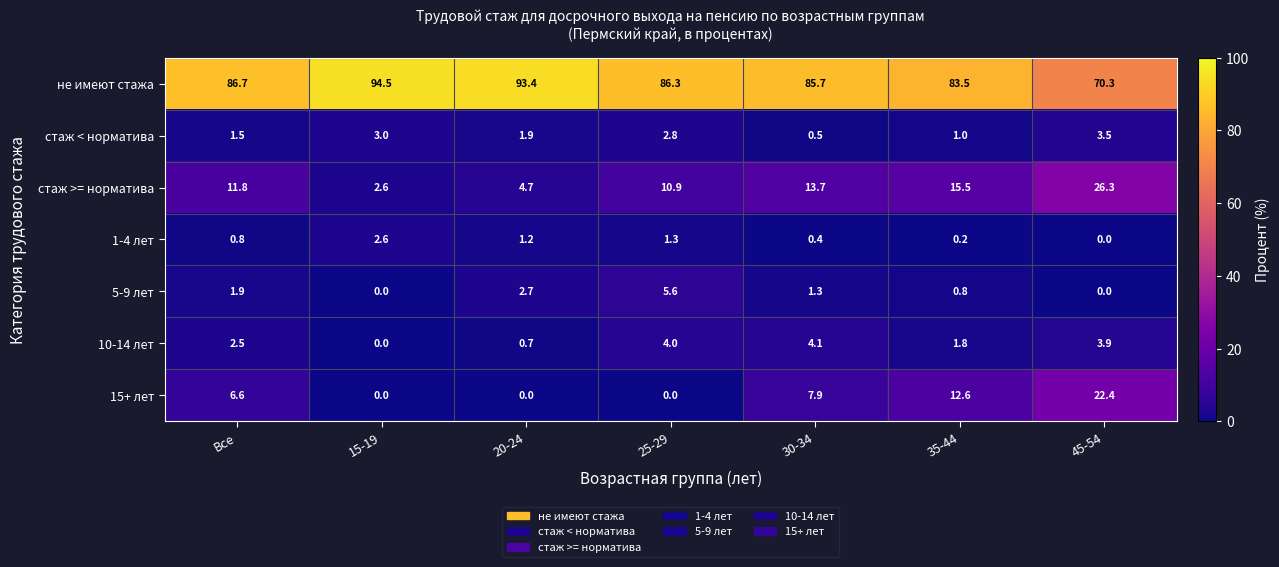

What is the highest value of the стаж >= норматива series?

26.3